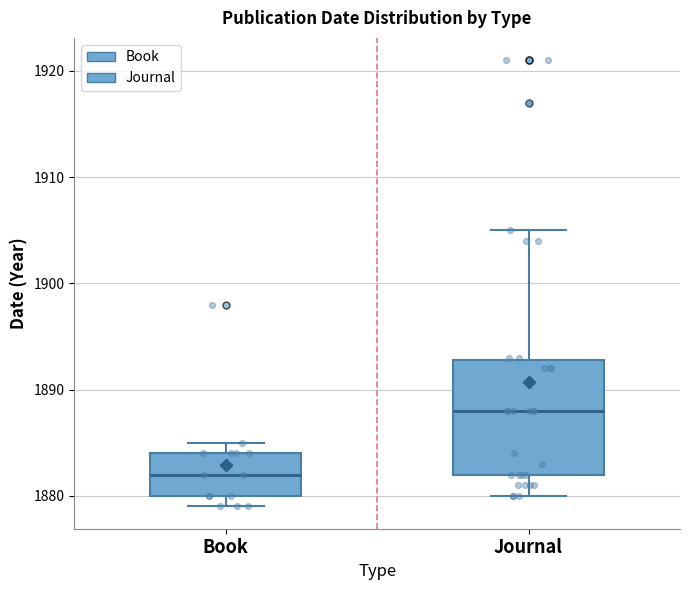

Comparing the boxes themselves (not the whiskers), which one is the tallest?

Journal